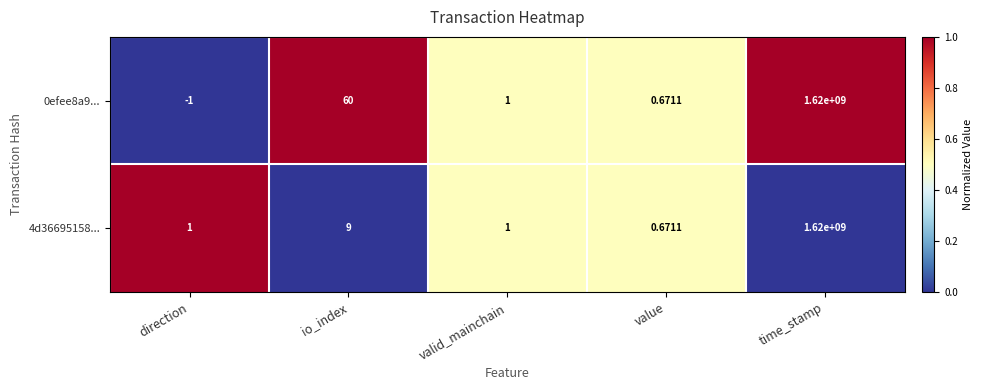

Which category has the highest value across all series?

time_stamp